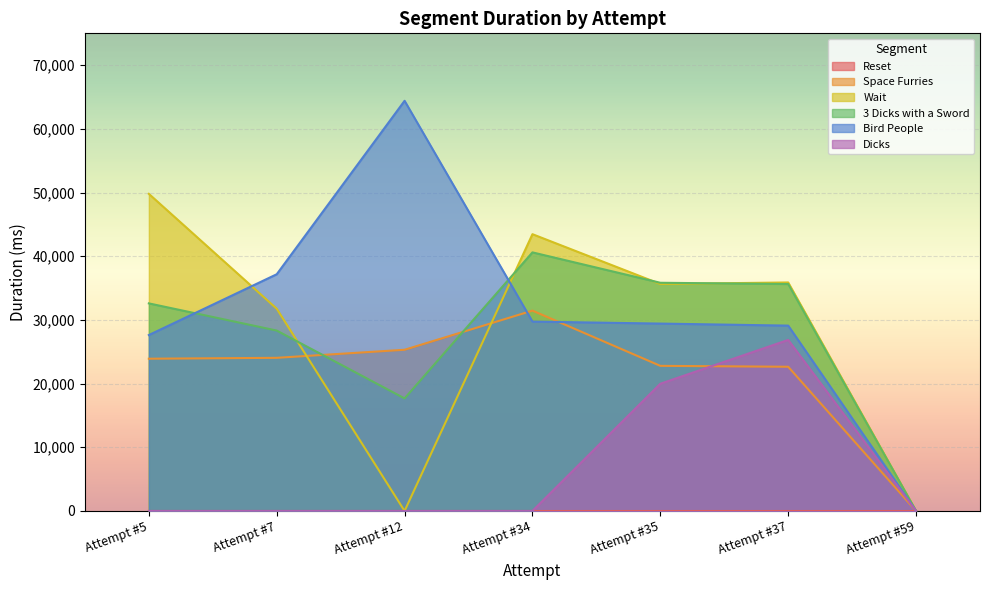

Is the value of 3 Dicks with a Sword at Attempt #37 greater than the value of Space Furries at Attempt #12?

Yes